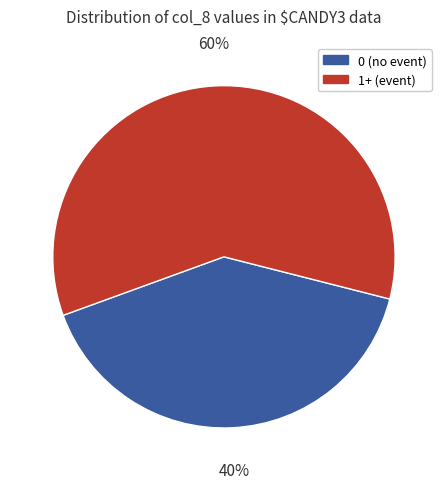

Which slice represents more than half of the pie?

1+ (event)